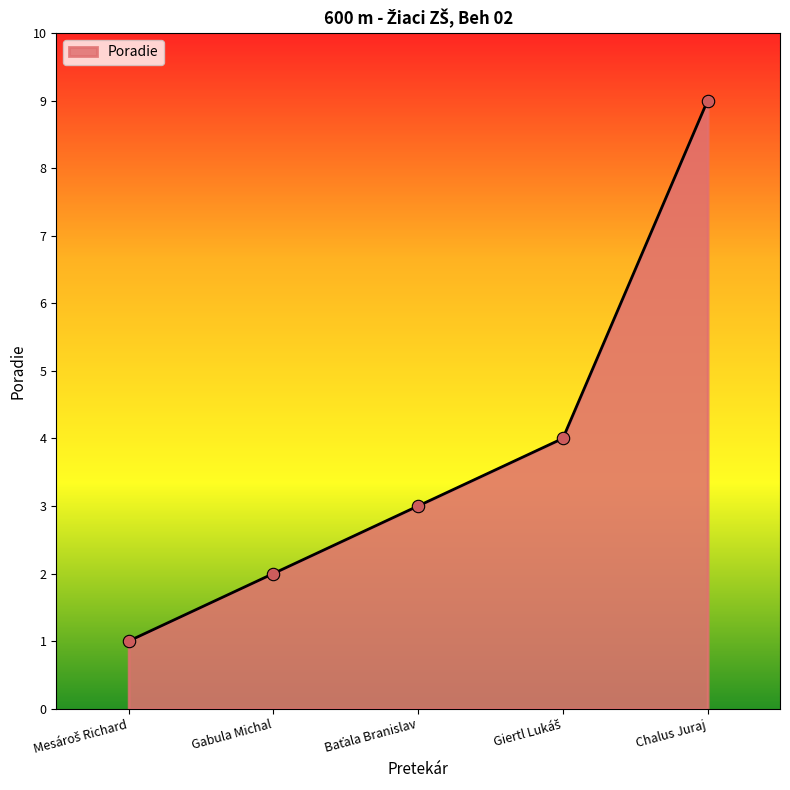

Which has a higher value, Chalus Juraj or Gabula Michal?

Chalus Juraj